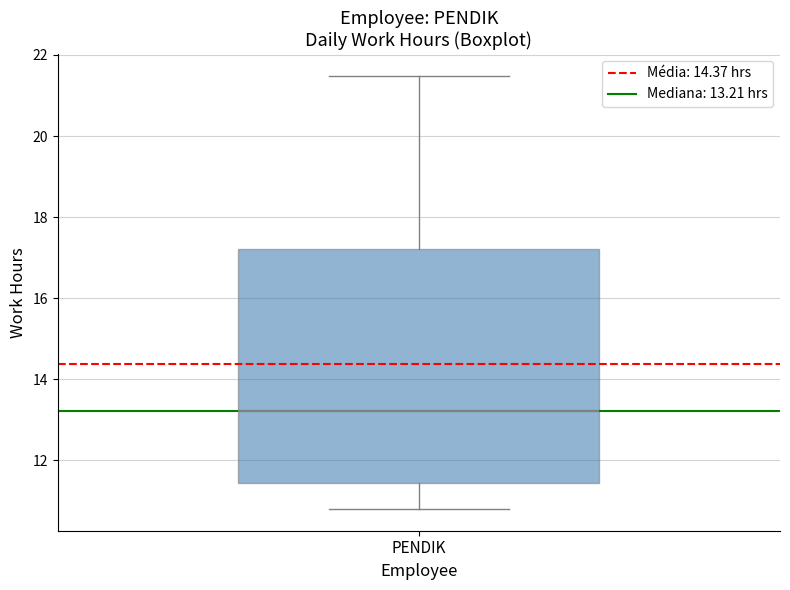

Transcribe this box plot: give where the median line is, the range the box spans, and where the two whiskers end, as read against the y-axis. The values are not printed on the chart, so give them approximately, as read against the axis.

median 13.2, box 11.4 to 17.2, whiskers 10.8 to 21.4